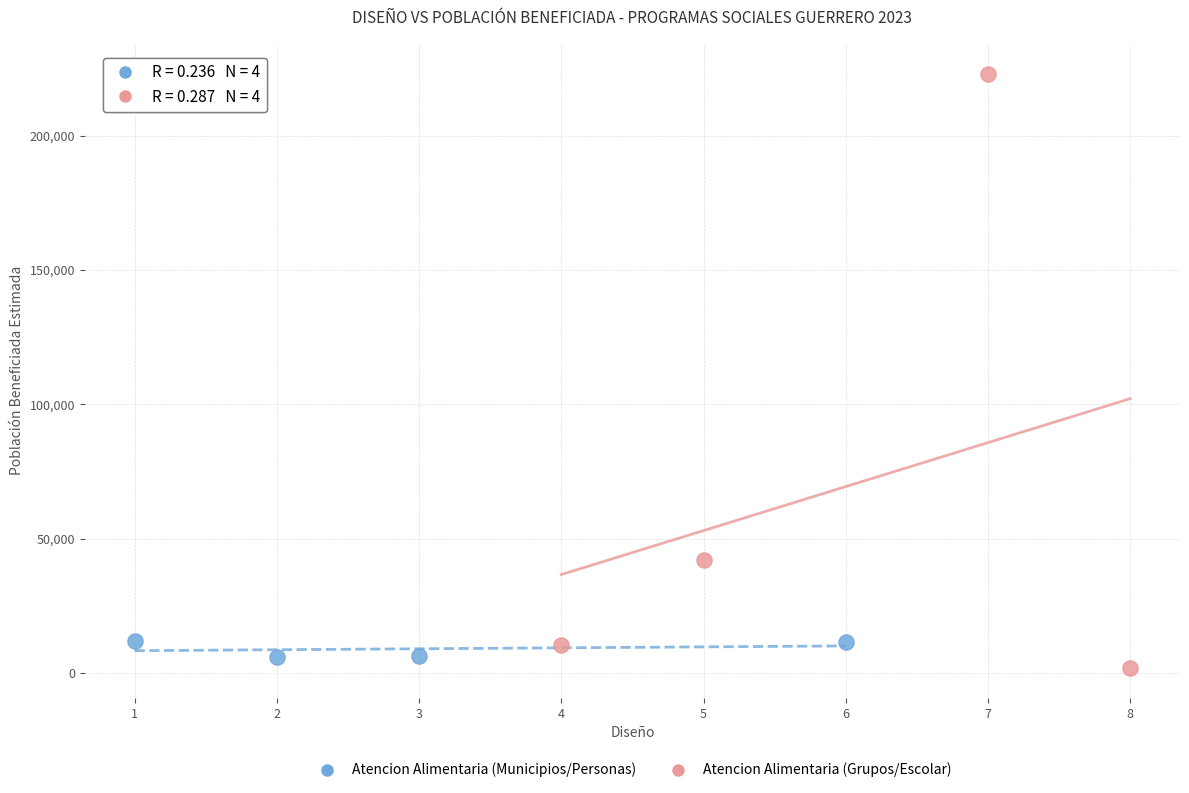

Which series reaches the maximum Y coordinate?

Atencion Alimentaria (Grupos/Escolar)